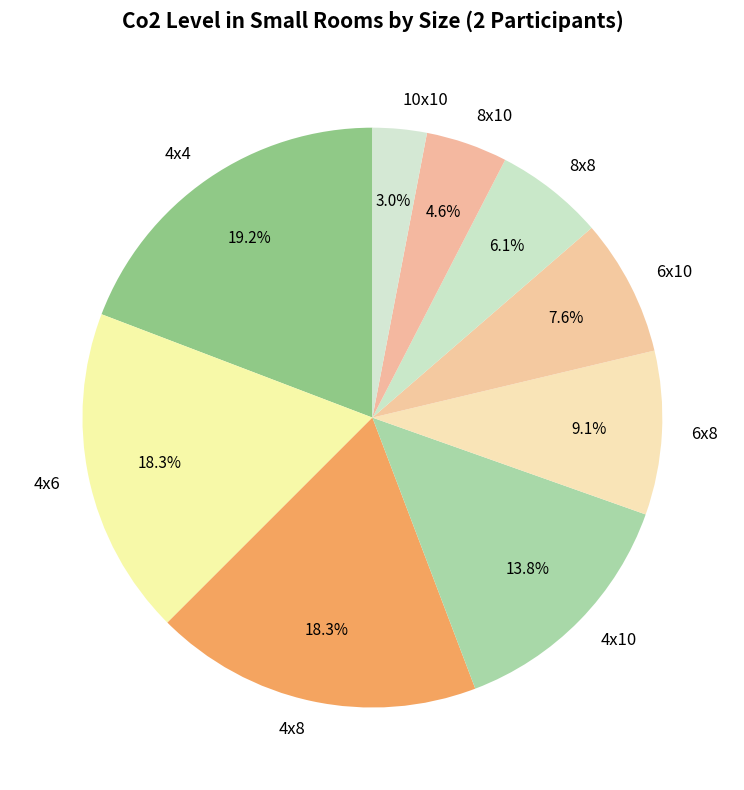

True or false: 6x8 accounts for 21% of the total.

False